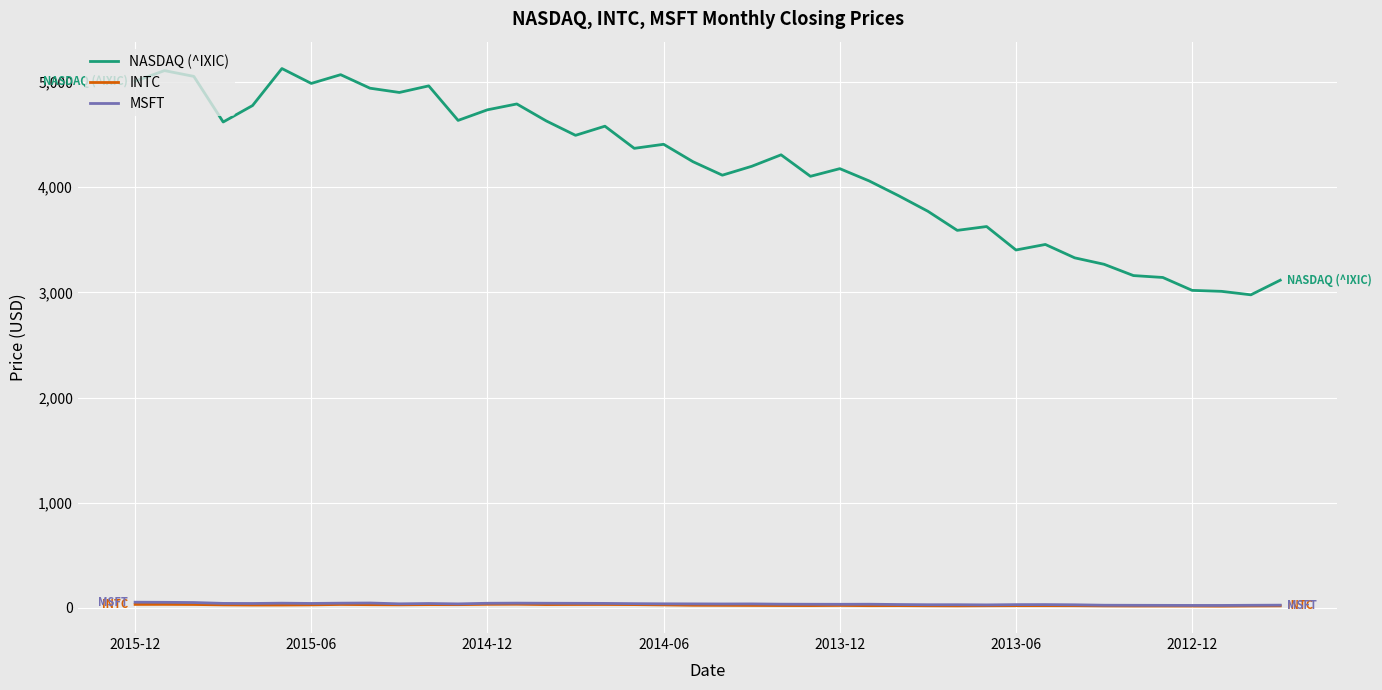

Which series has the widest spread of values?

NASDAQ (^IXIC)